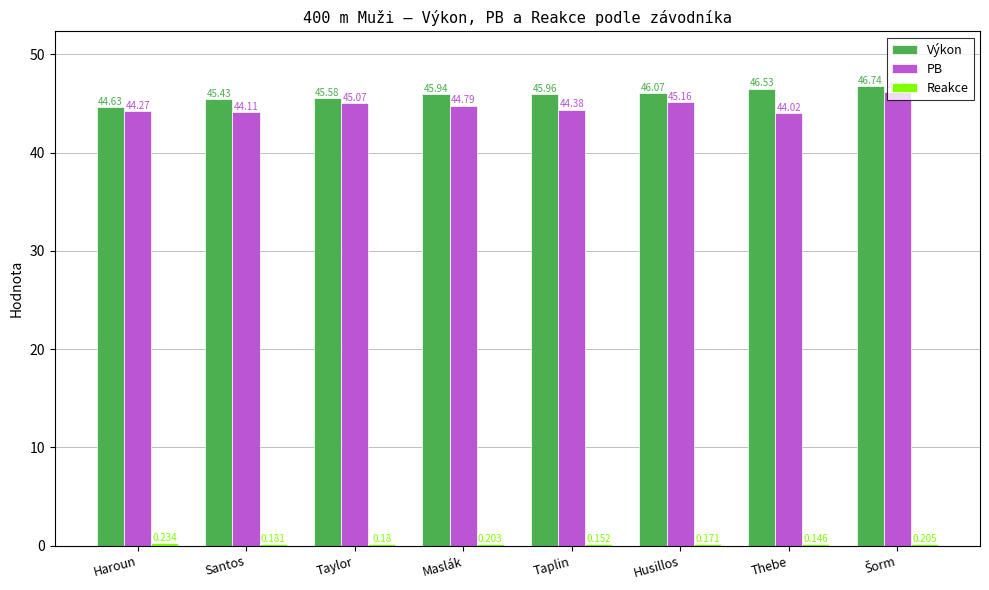

The PB series shows 30.9 at Taylor. True or false?

False